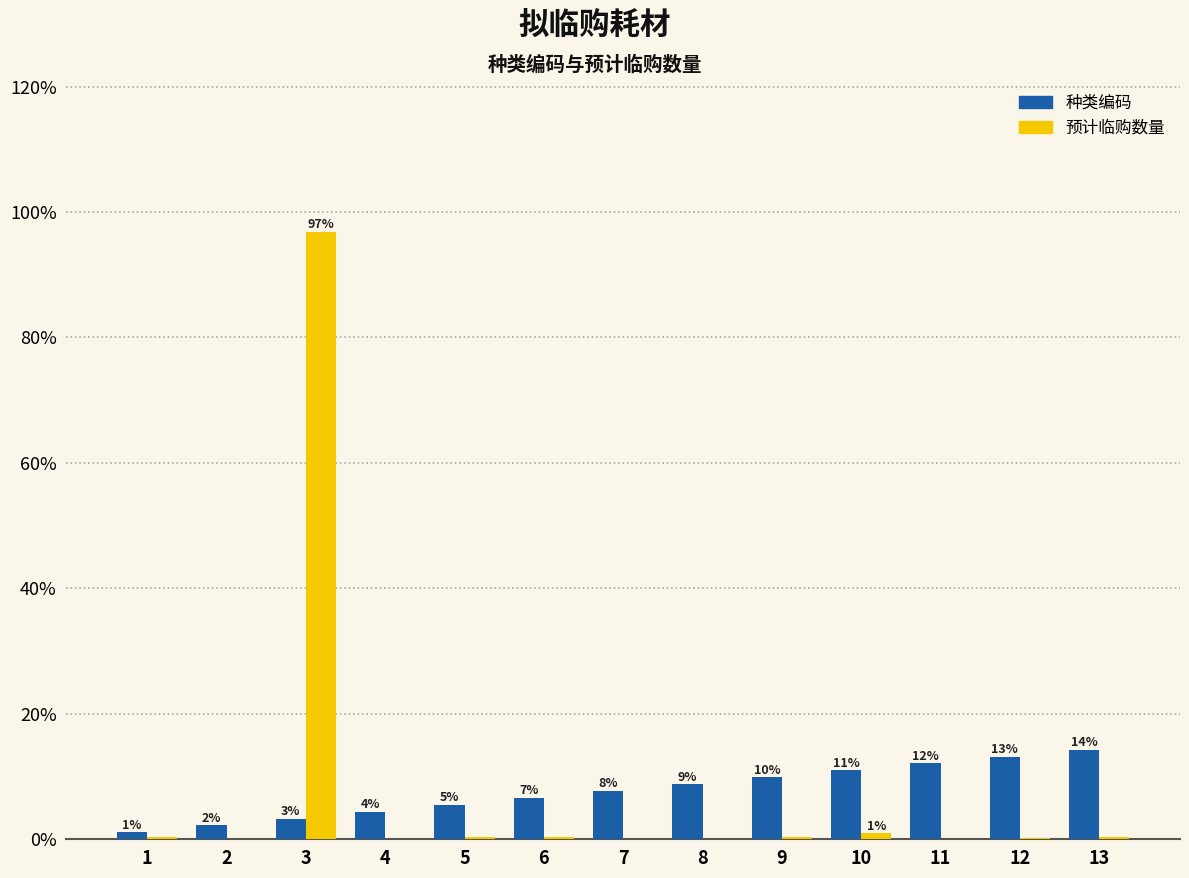

Are the bars horizontal?

No